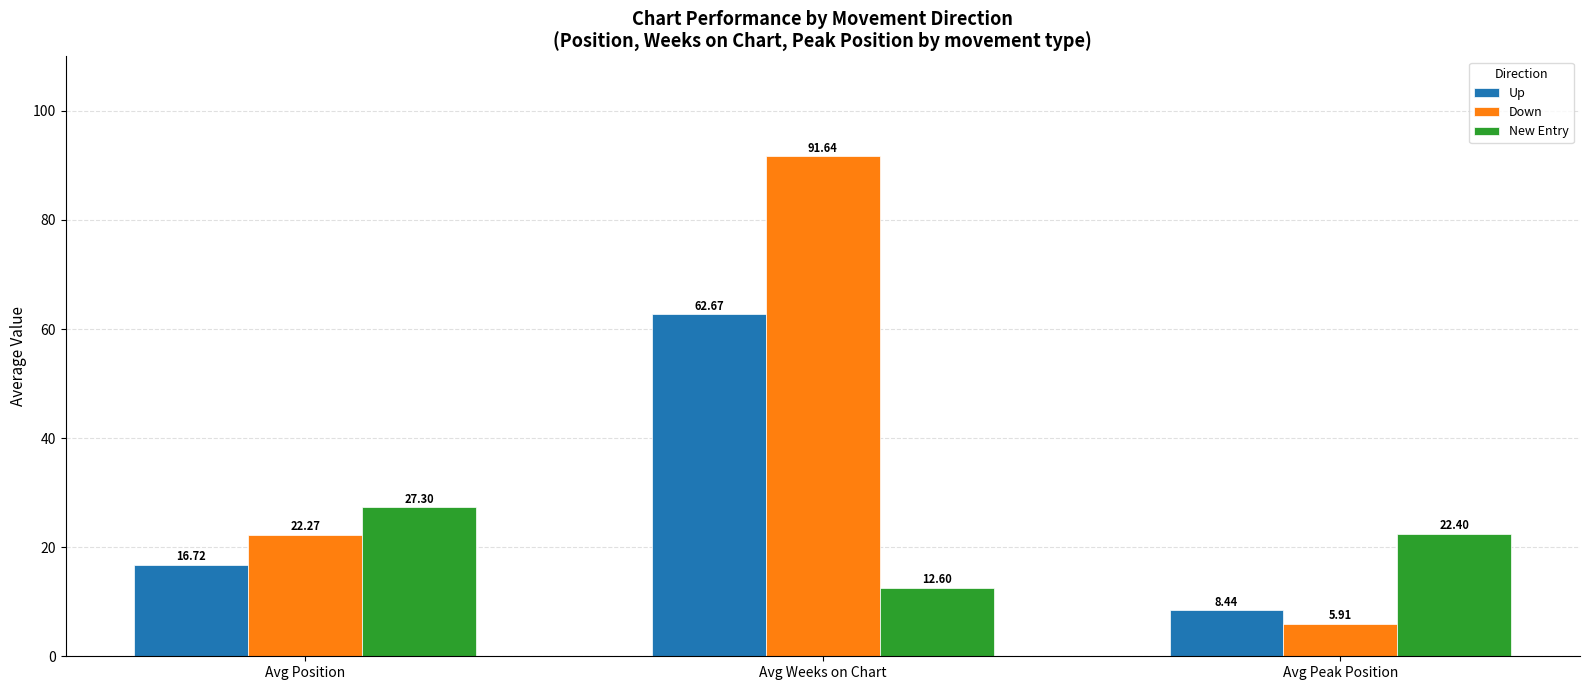

Does the chart contain any negative values?

No